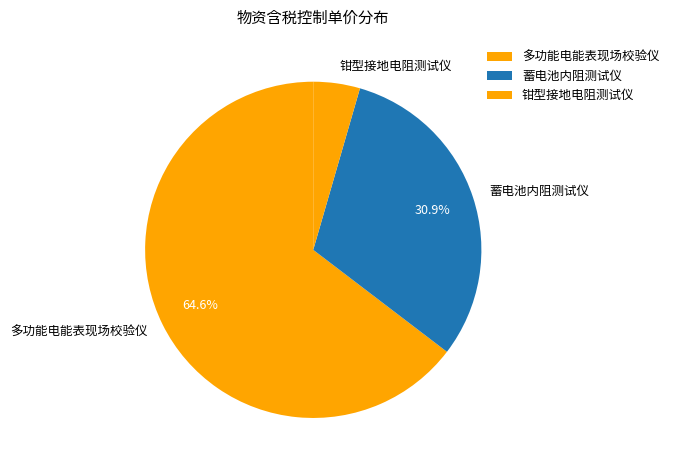

What percentage do 多功能电能表现场校验仪 and 蓄电池内阻测试仪 together represent?

95.5%